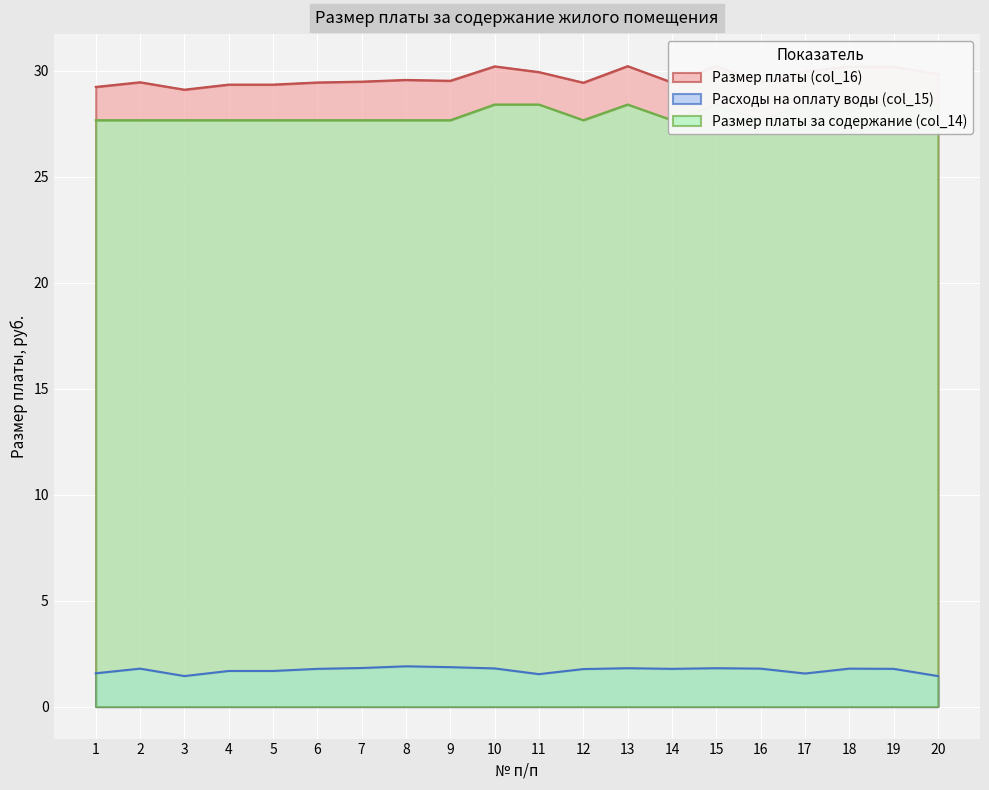

What are all the series names shown in the legend?

Размер платы (col_16), Расходы на оплату воды (col_15), Размер платы за содержание (col_14)